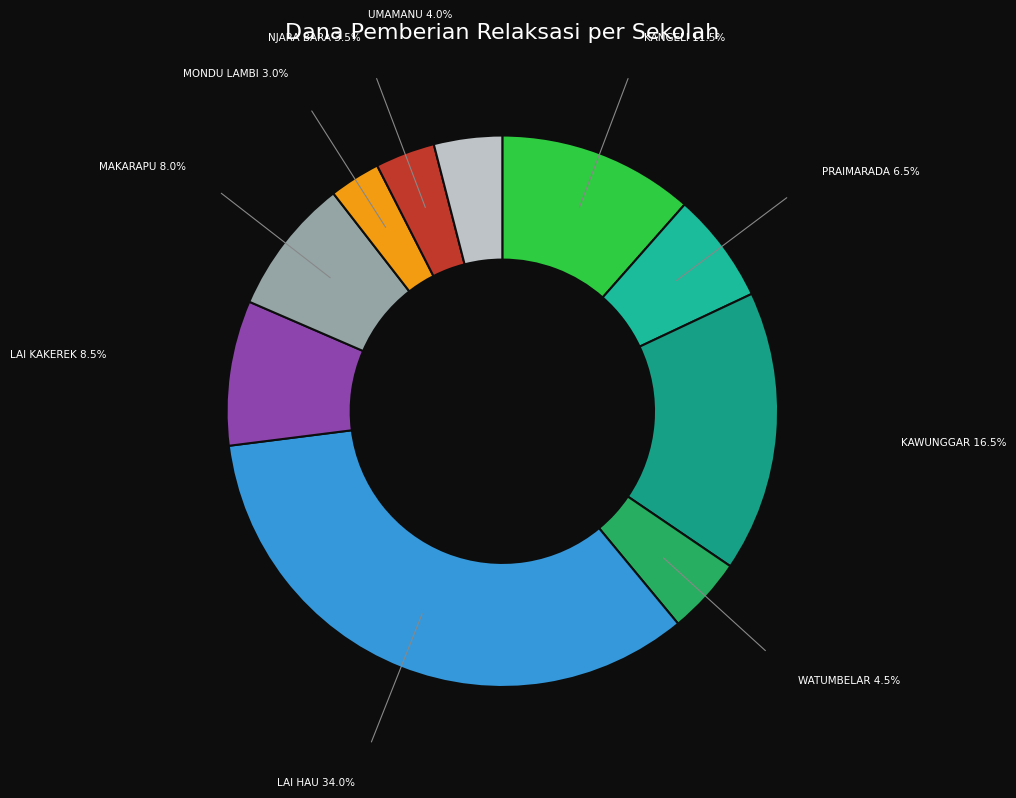

How many slices are in this pie chart?

10